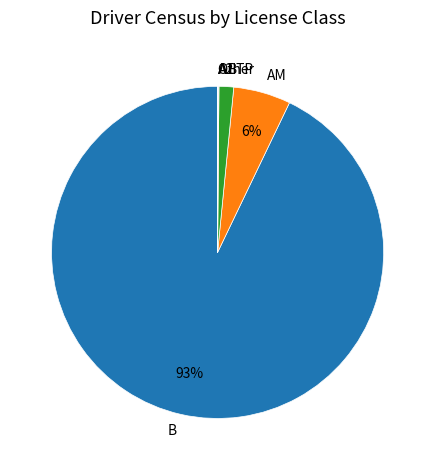

Which category has the biggest portion of the pie?

B